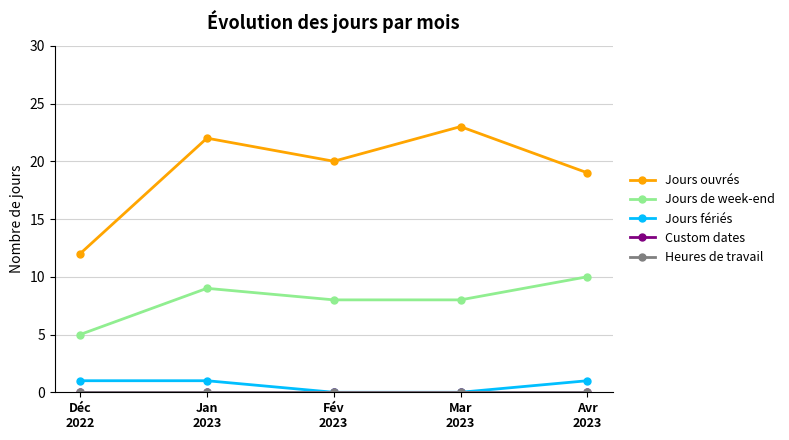

Is this an area chart (filled region under the line)?

No